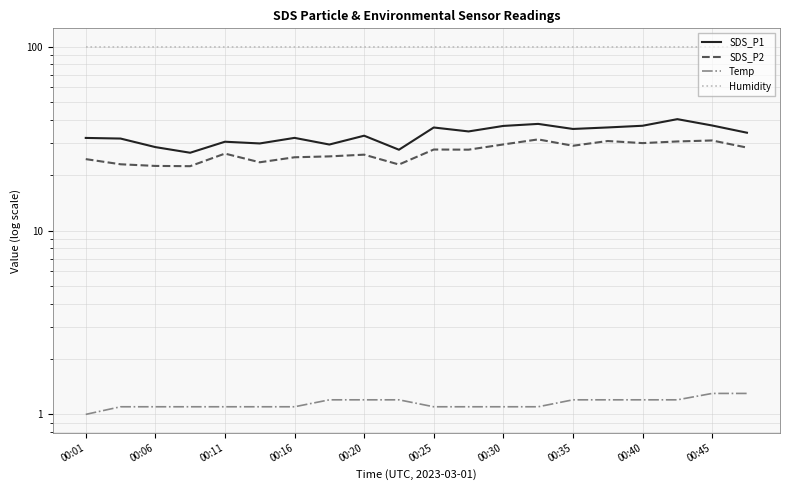

What is the highest value of the Humidity series?

99.9